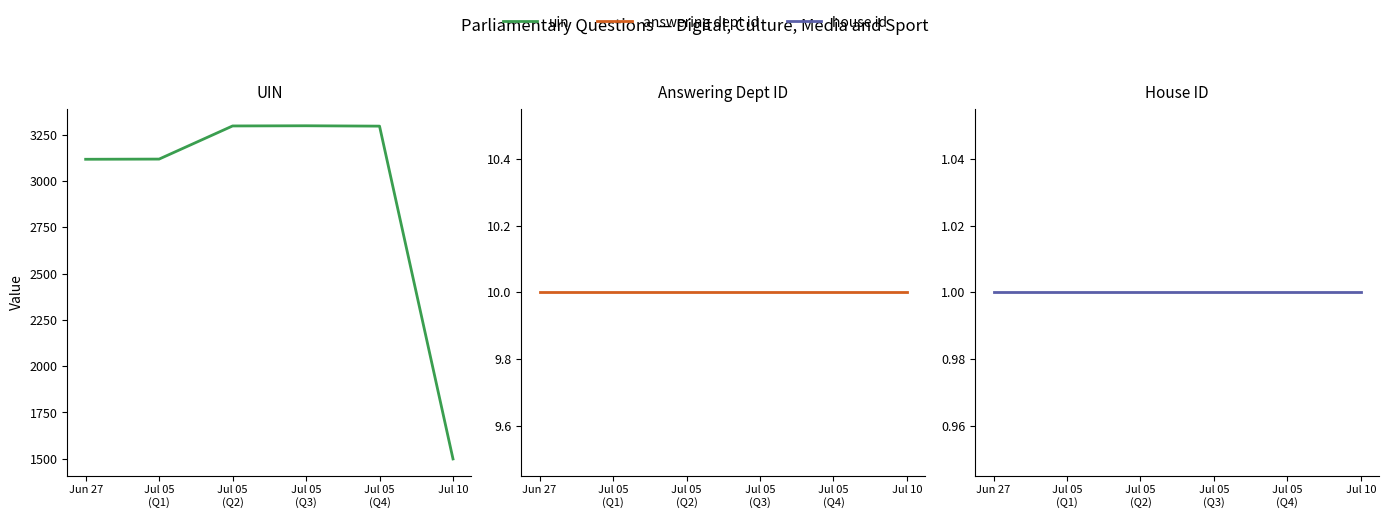

What is the approximate value of house id at Jul 05
(Q2)?

1